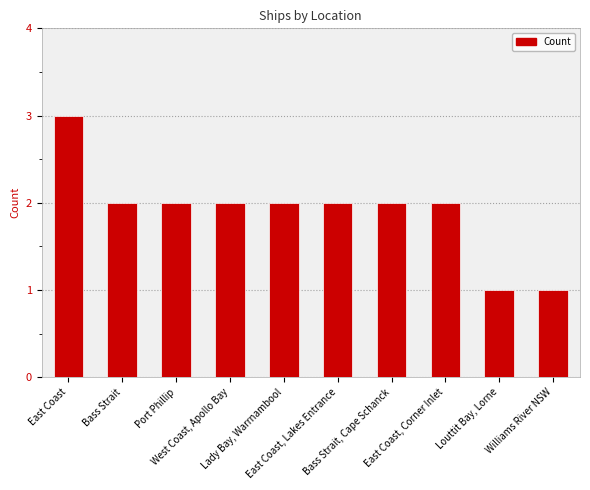

What is the sum of all values?

19